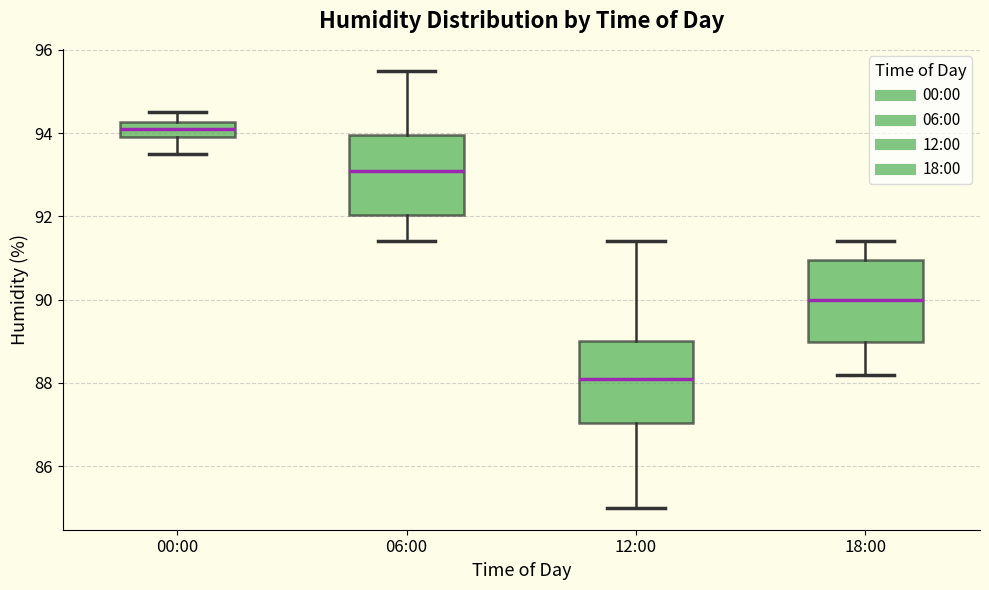

Reading left to right, read every box against the y-axis: the position of its median line, the range the box covers, and the ends of its whiskers. The values are not printed on the chart, so give them approximately, as read against the axis.

00:00: median 94.2 (inside the box), box 94.0 to 94.2, whiskers 93.6 to 94.6
06:00: median 93.2, box 92.0 to 94.0, whiskers 91.4 to 95.6
12:00: median 88.2, box 87.0 to 89.0, whiskers 85.0 to 91.4
18:00: median 90.0, box 89.0 to 91.0, whiskers 88.2 to 91.4